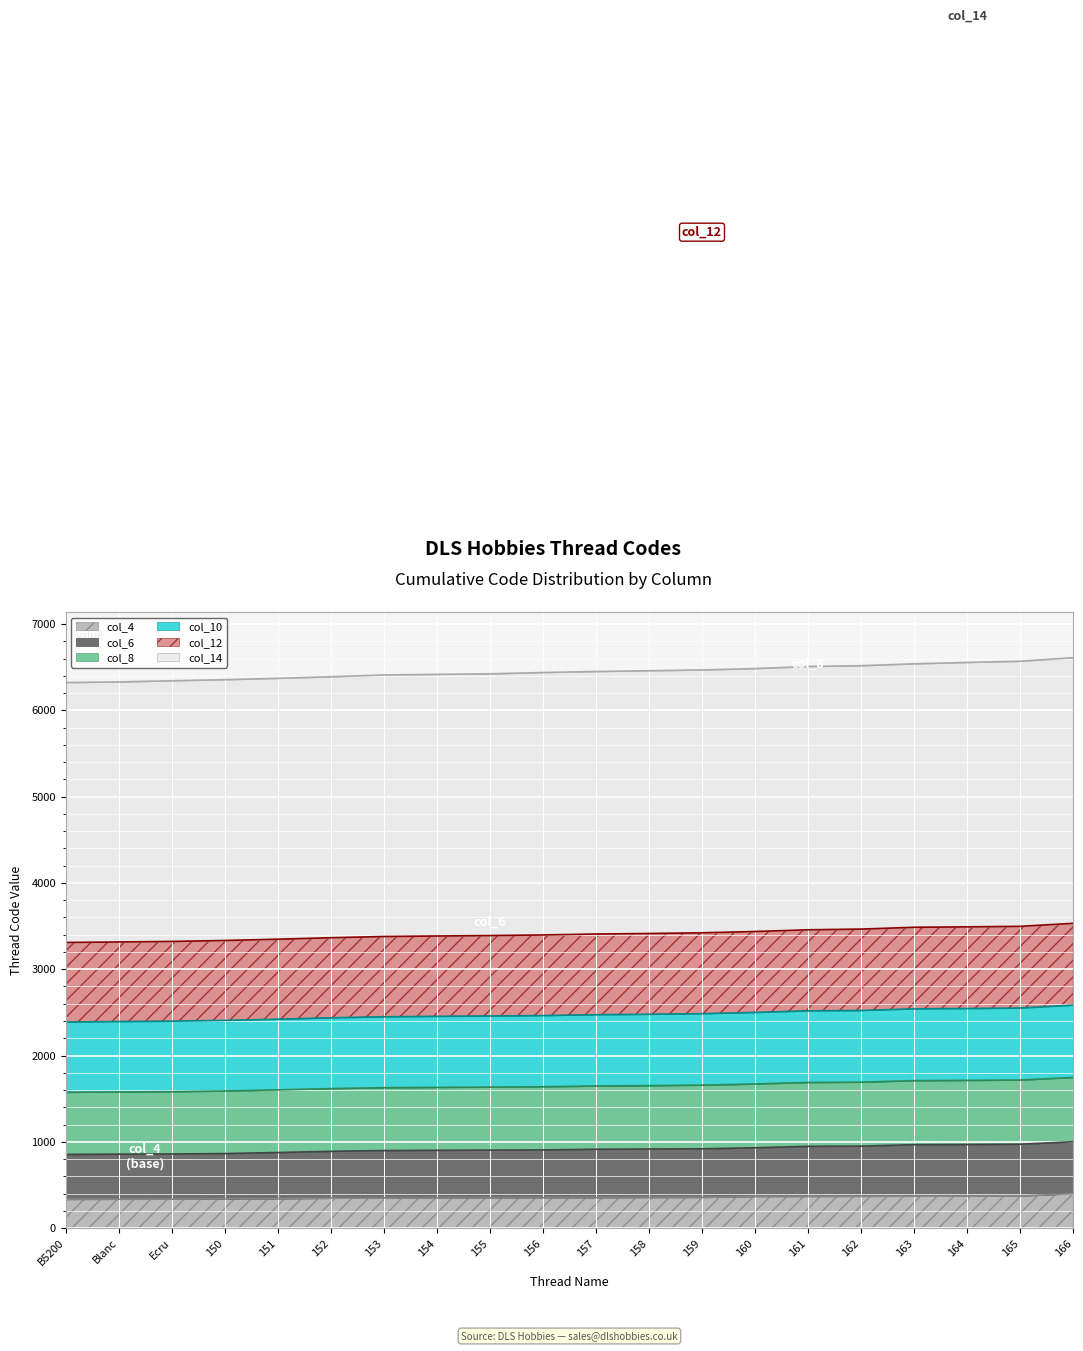

What is the maximum value for col_4?

400